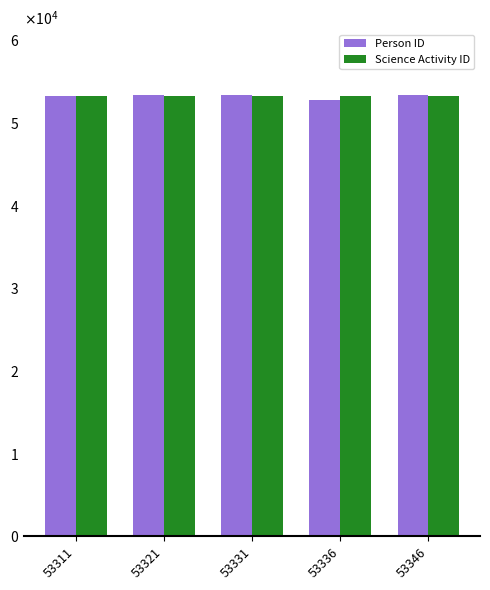

What is the difference between the maximum and second lowest values in the Person ID series?

35